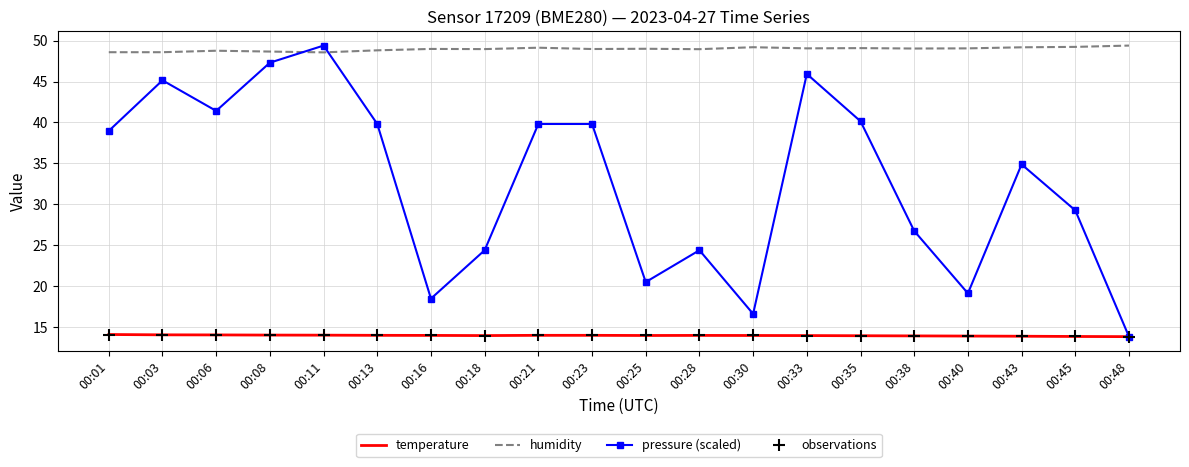

Which series has the largest total across all categories?

humidity